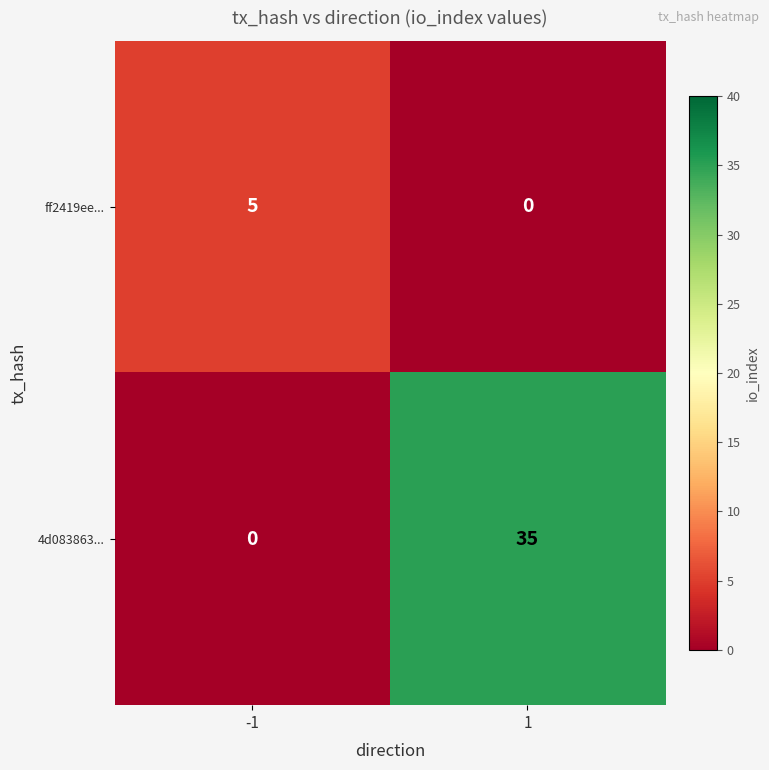

List the series in order of their peak value, highest first.

4d083863..., ff2419ee...